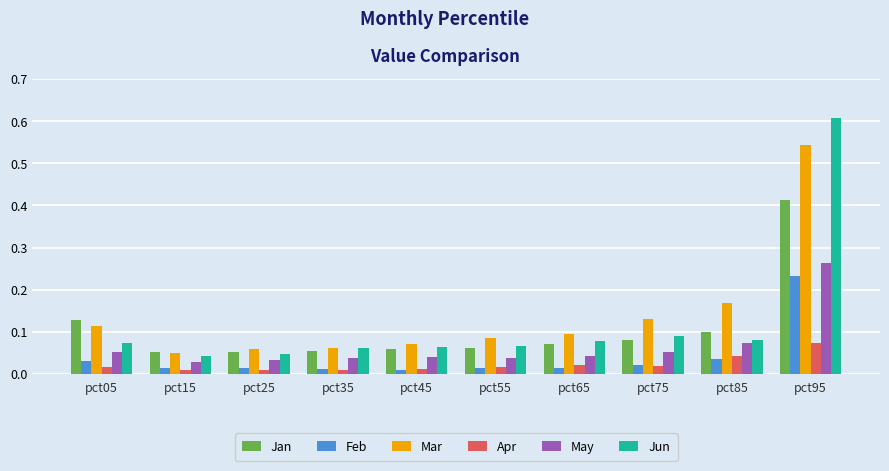

How many distinct data groups are displayed?

6